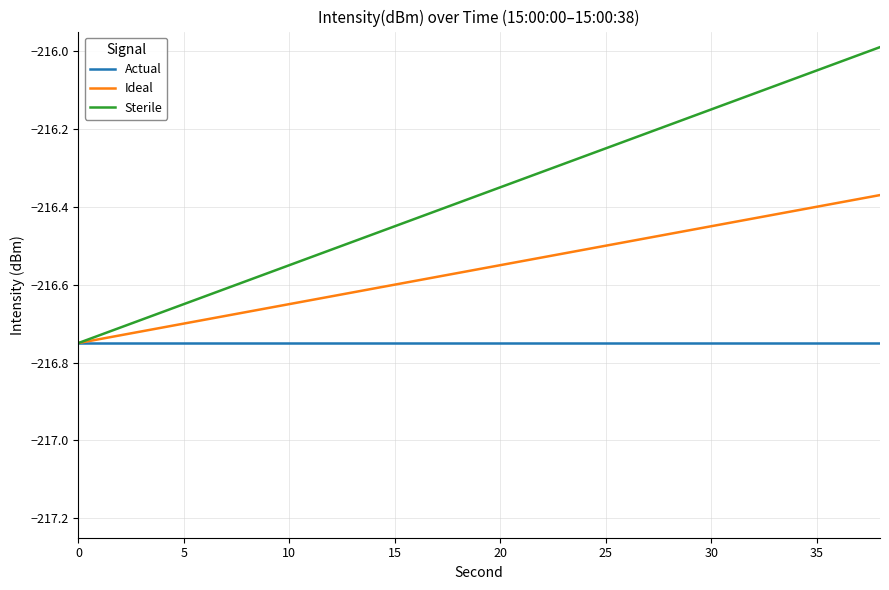

How many lines are shown in the chart?

3